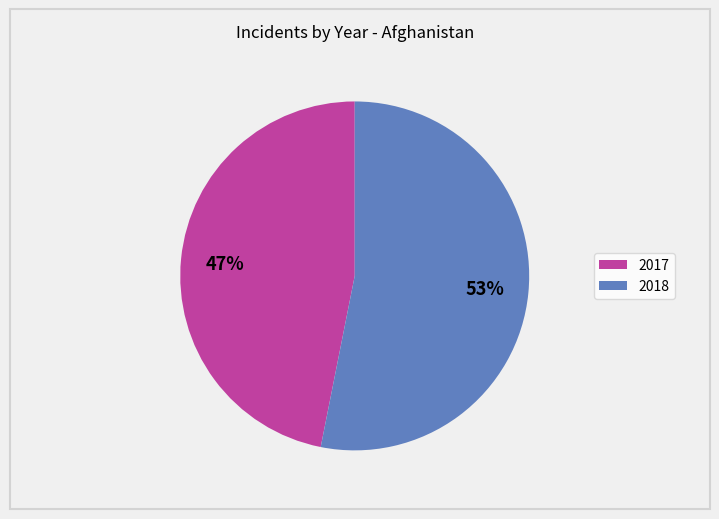

To the nearest percent, what portion does 2017 represent?

47%